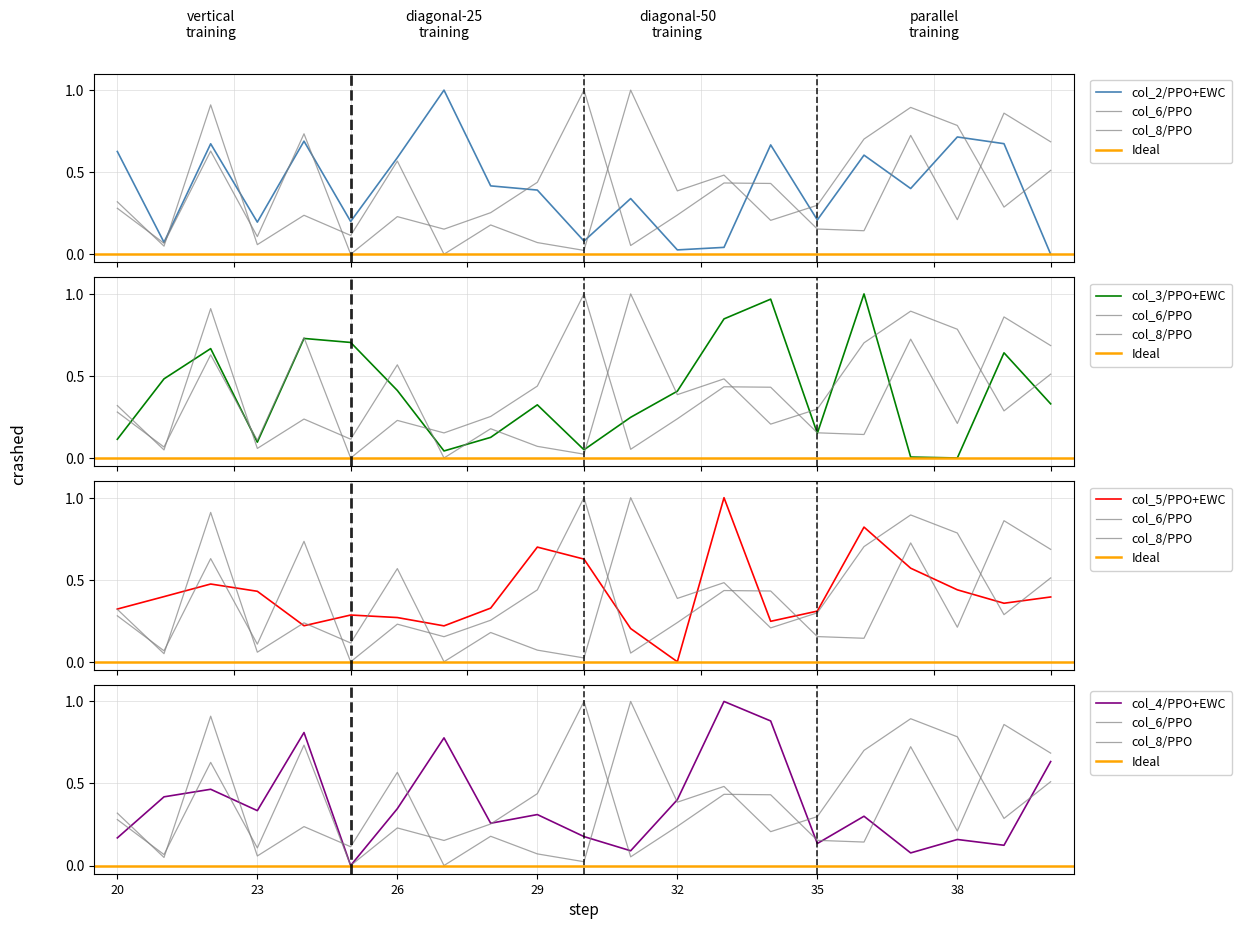

What is the total value across all series at 37?

2.7